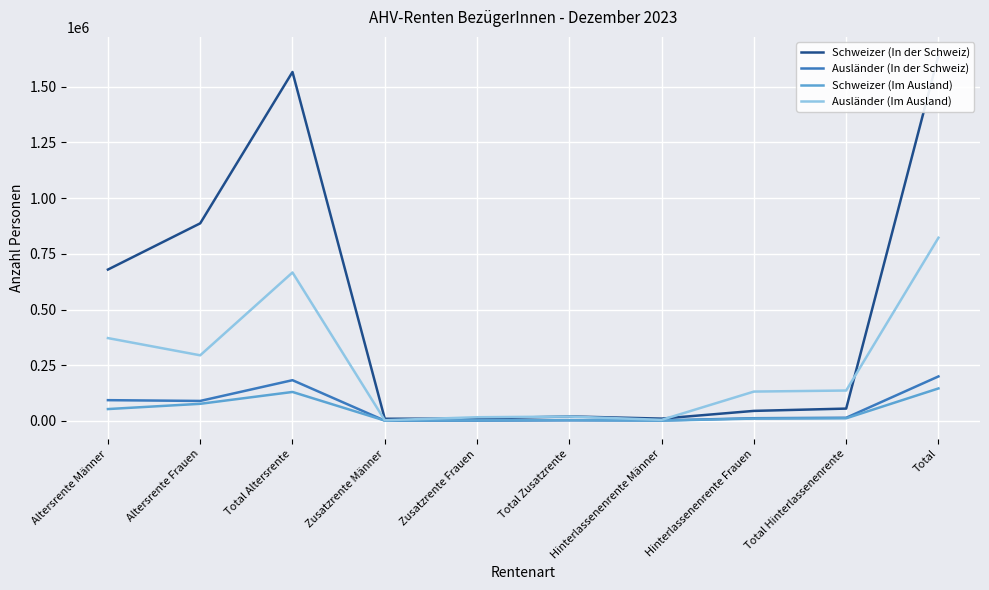

What is the difference between the Ausländer (In der Schweiz) values at Altersrente Frauen and Total Zusatzrente?

87049